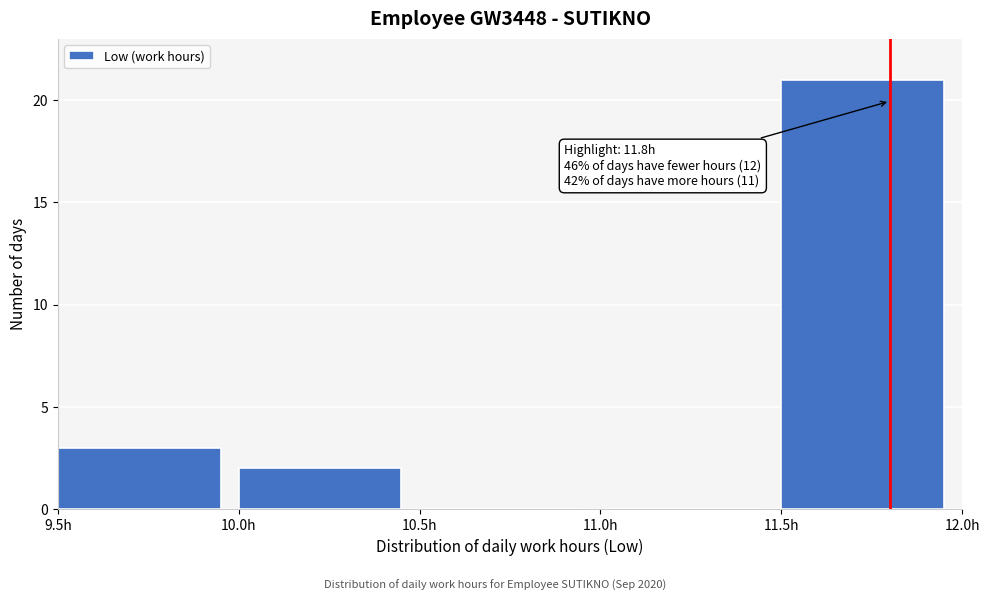

Which range on the x-axis has the tallest bar?

11.5 to 12.0